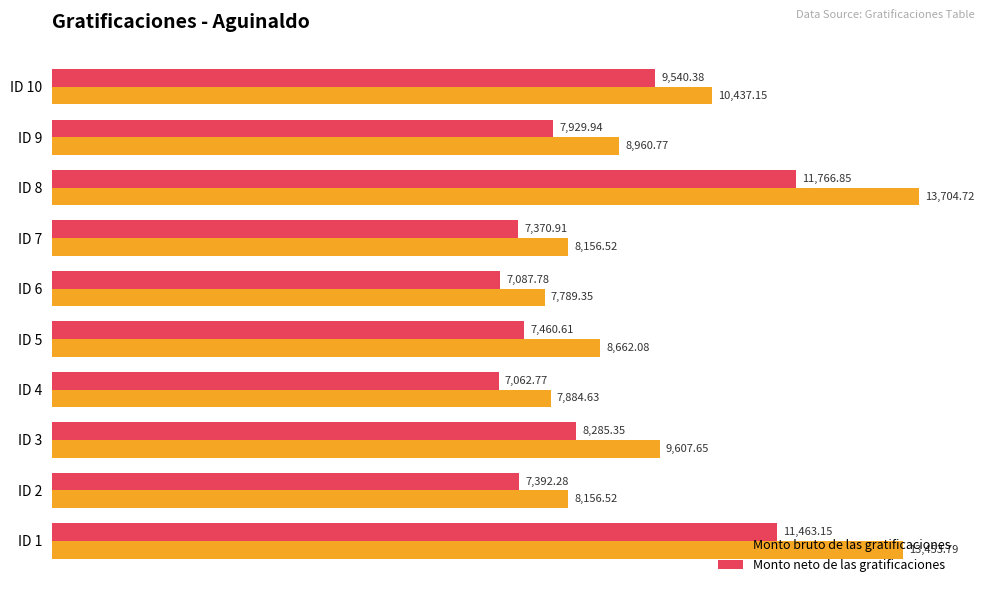

Rank the series at ID 1 from highest to lowest value.

Monto bruto de las gratificaciones, Monto neto de las gratificaciones